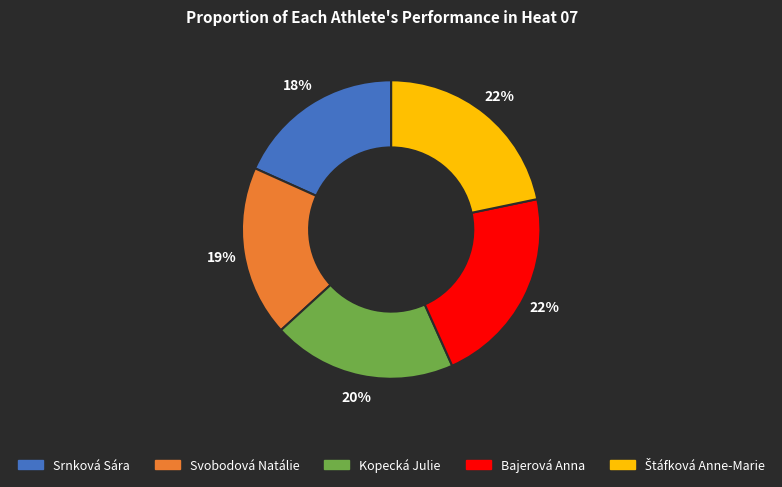

The Svobodová Natálie slice represents 19% of the pie. True or false?

True